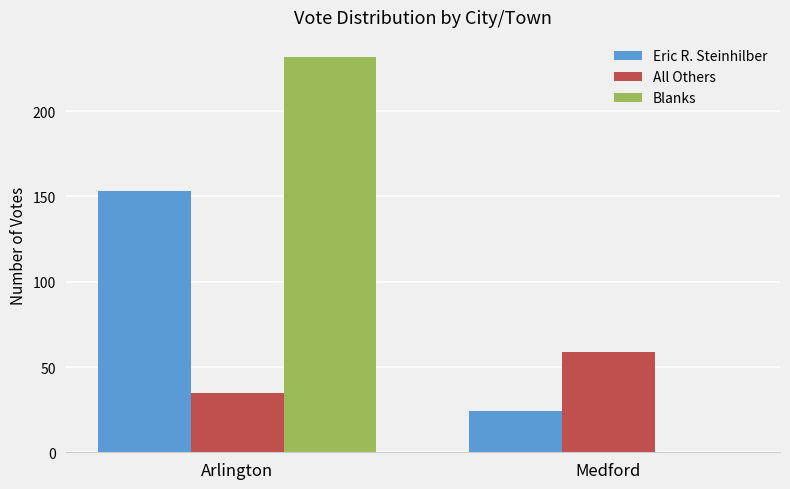

Between Arlington and Medford, which series saw the biggest shift?

Blanks